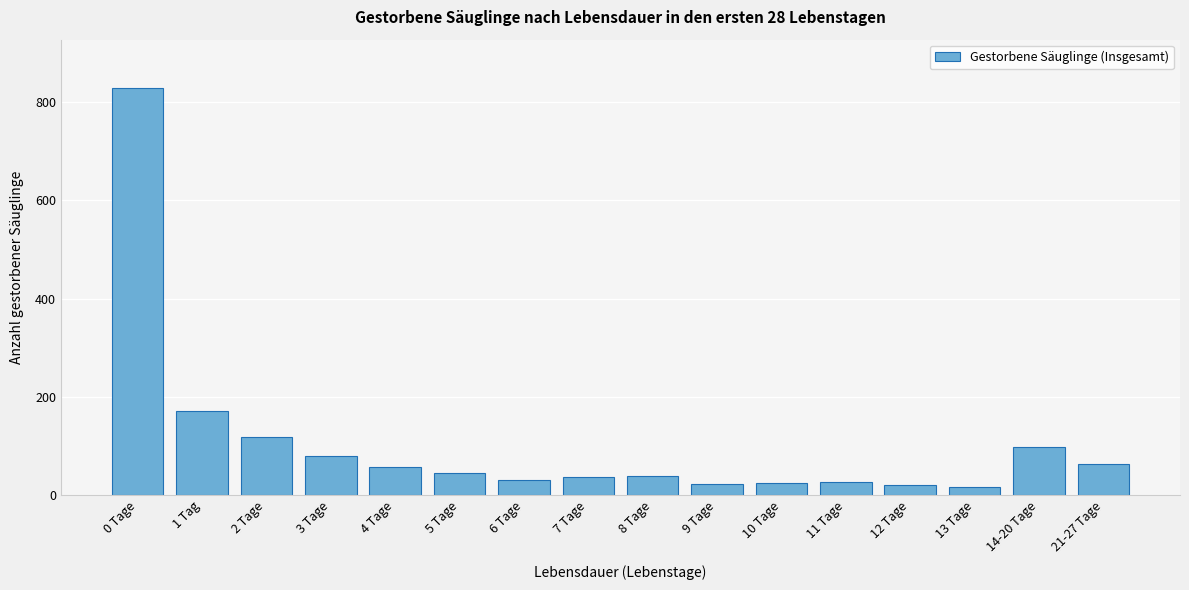

What is the label of the 12th bar from the right?

4 Tage